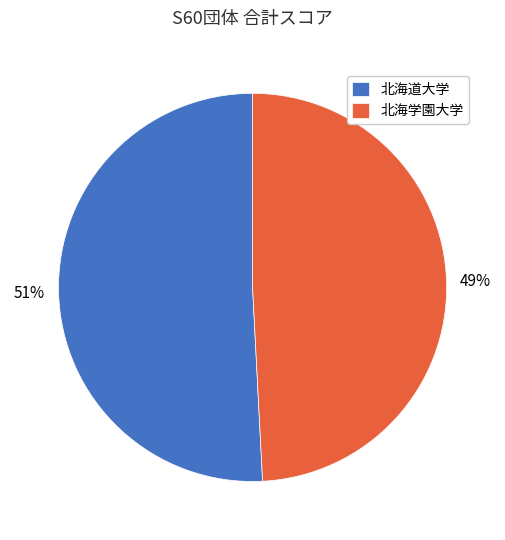

What percentage is the 北海学園大学 slice, to the nearest percent?

49%